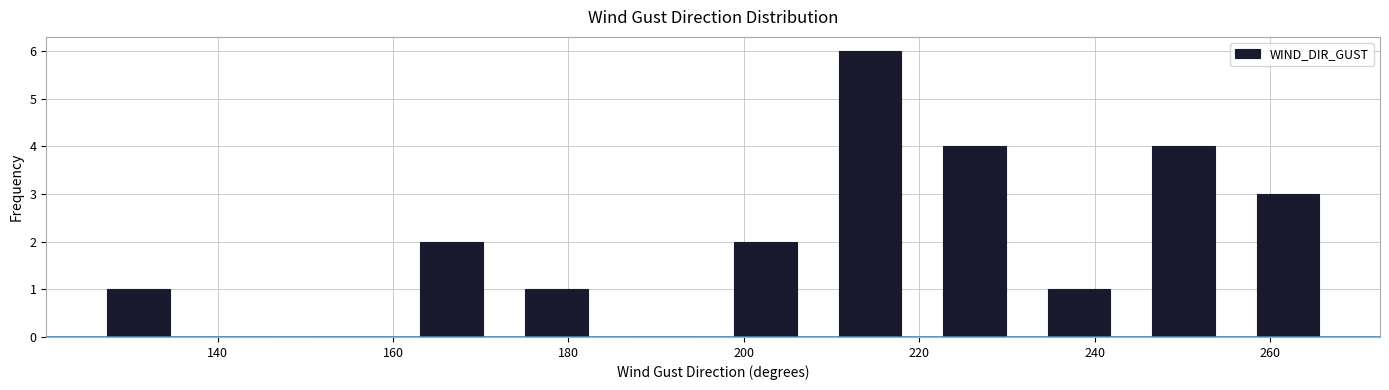

What is the height of the bar covering 126 to 136 on the x-axis? Neither the bar edges nor the heights are printed on the chart, so give them approximately, as read against the axes.

1